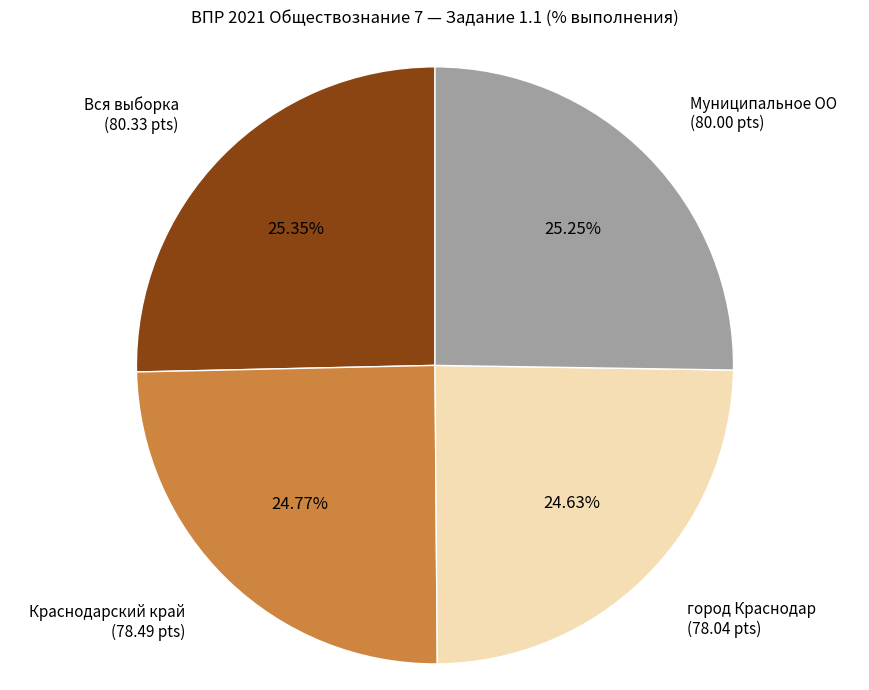

Is there any slice that represents more than half of the pie?

No